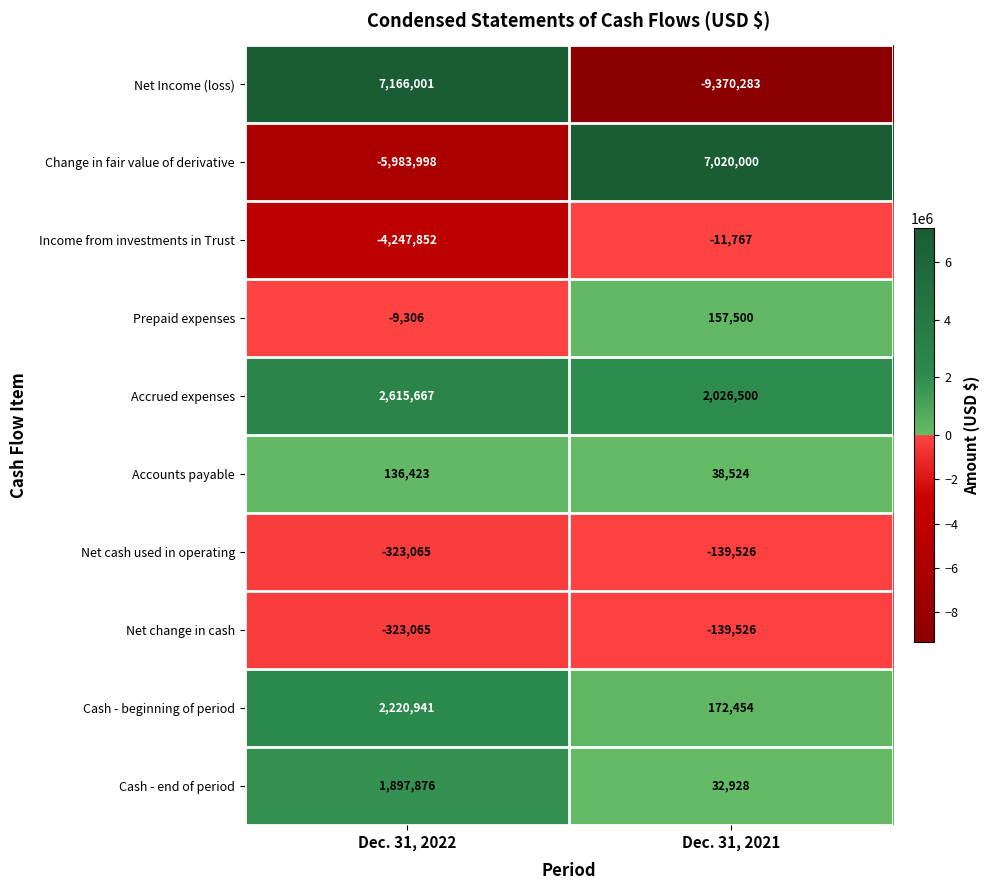

What is the average value of the Cash - beginning of period series?

1196698